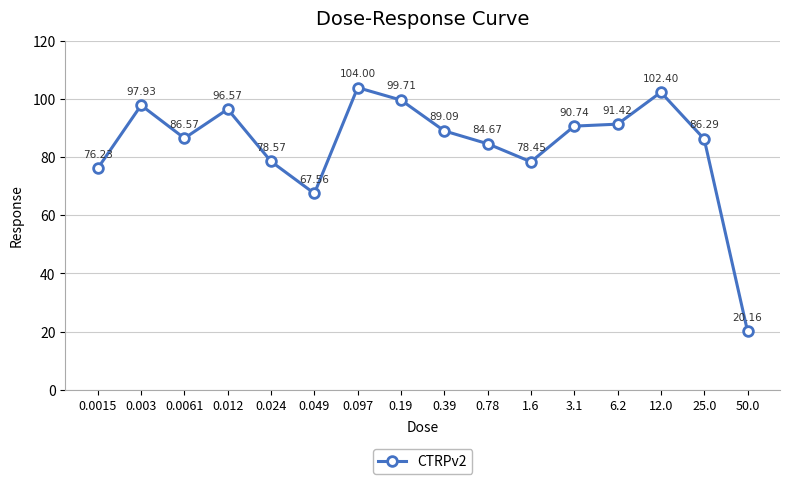

List the labels in order of value, largest first.

0.097, 12.0, 0.19, 0.003, 0.012, 6.2, 3.1, 0.39, 0.0061, 25.0, 0.78, 0.024, 1.6, 0.0015, 0.049, 50.0